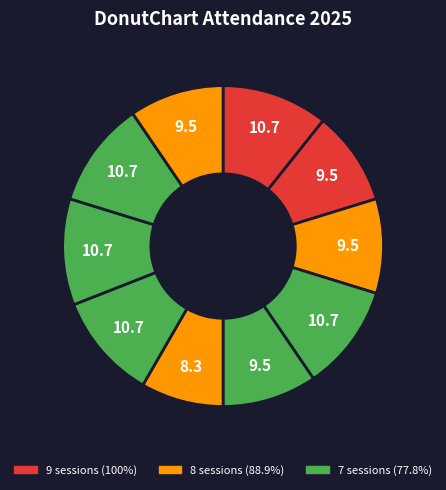

How many segments does this pie chart have?

10